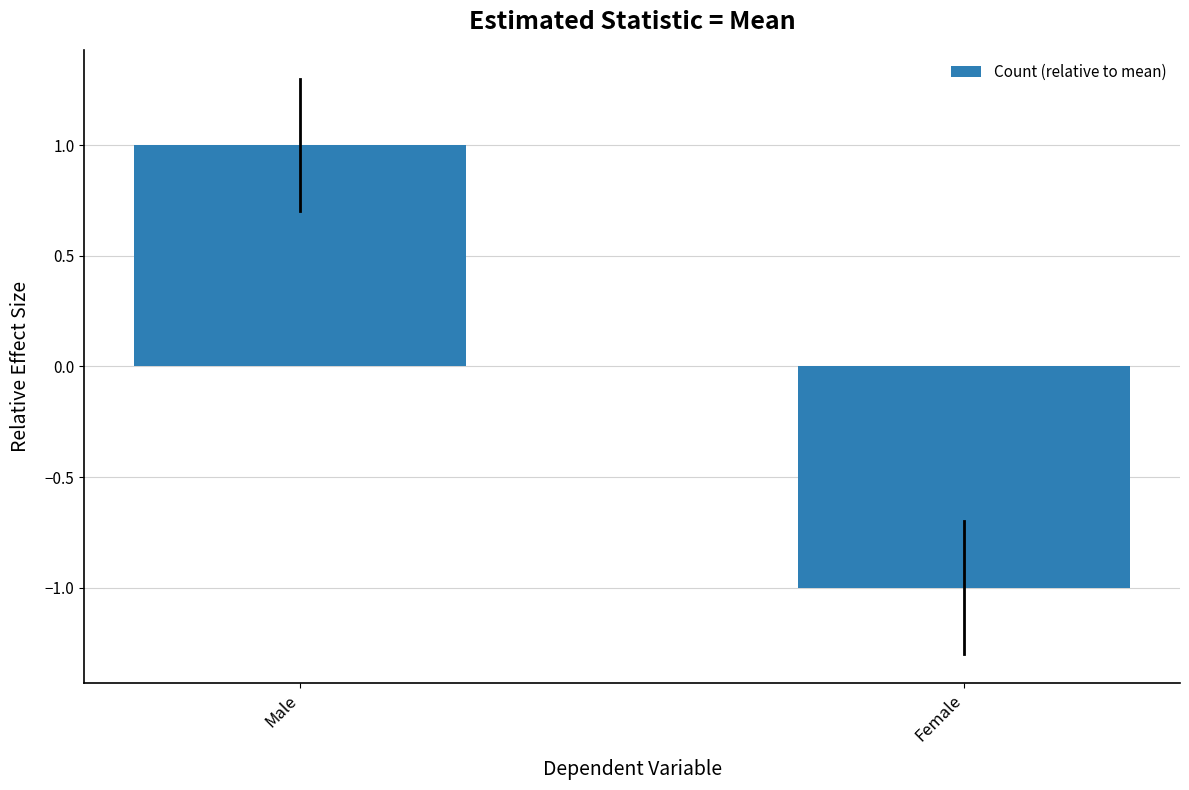

What position from the left is Male?

1